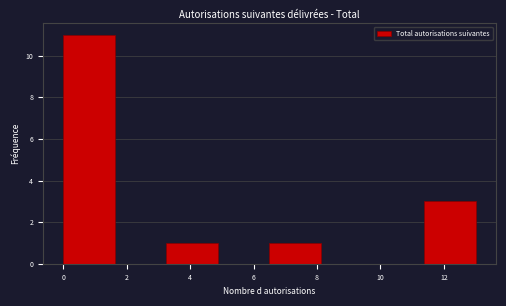

Reading left to right, transcribe this chart: for each bar, give the range it covers on the x-axis and its height. Neither the bar edges nor the heights are printed on the chart, so give them approximately, as read against the axes.

0.0 to 1.6: 11
1.6 to 3.2: 0
3.2 to 4.8: 1
4.8 to 6.6: 0
6.6 to 8.2: 1
8.2 to 9.8: 0
9.8 to 11.4: 0
11.4 to 13.0: 3